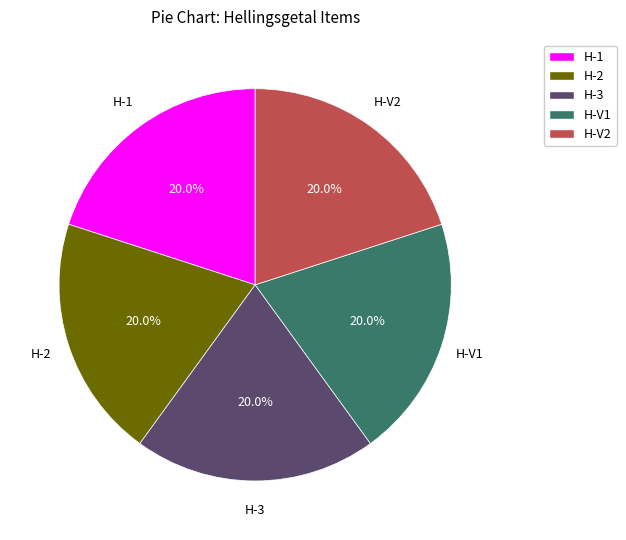

Is there a majority slice in this chart?

No